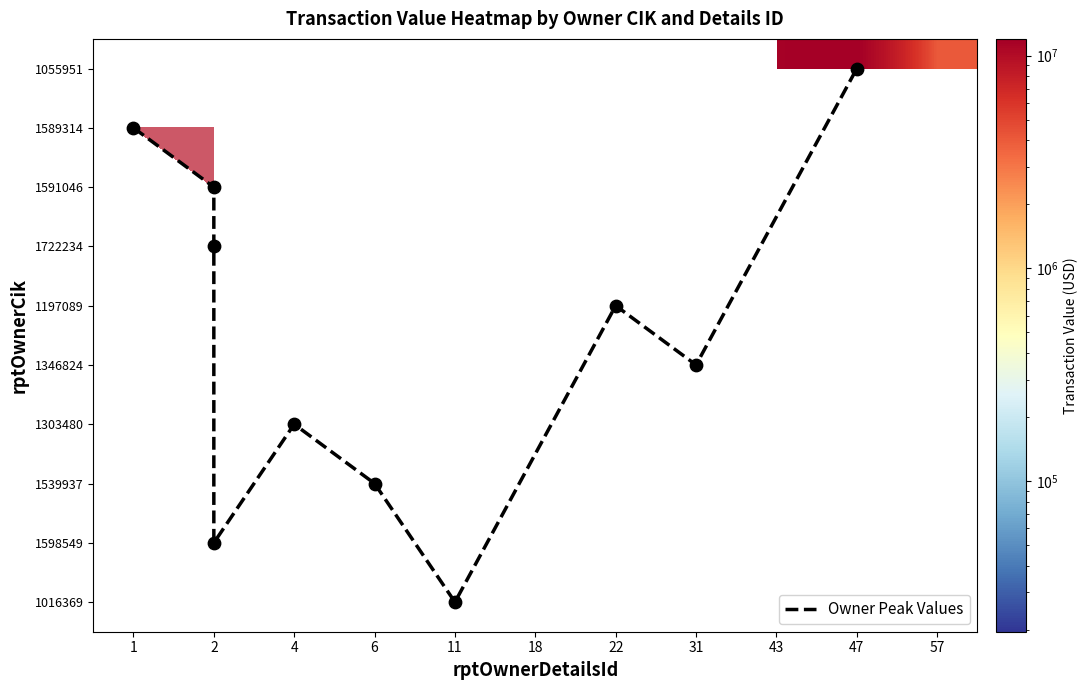

True or false: 1197089 has a value of 0 at 43.

True